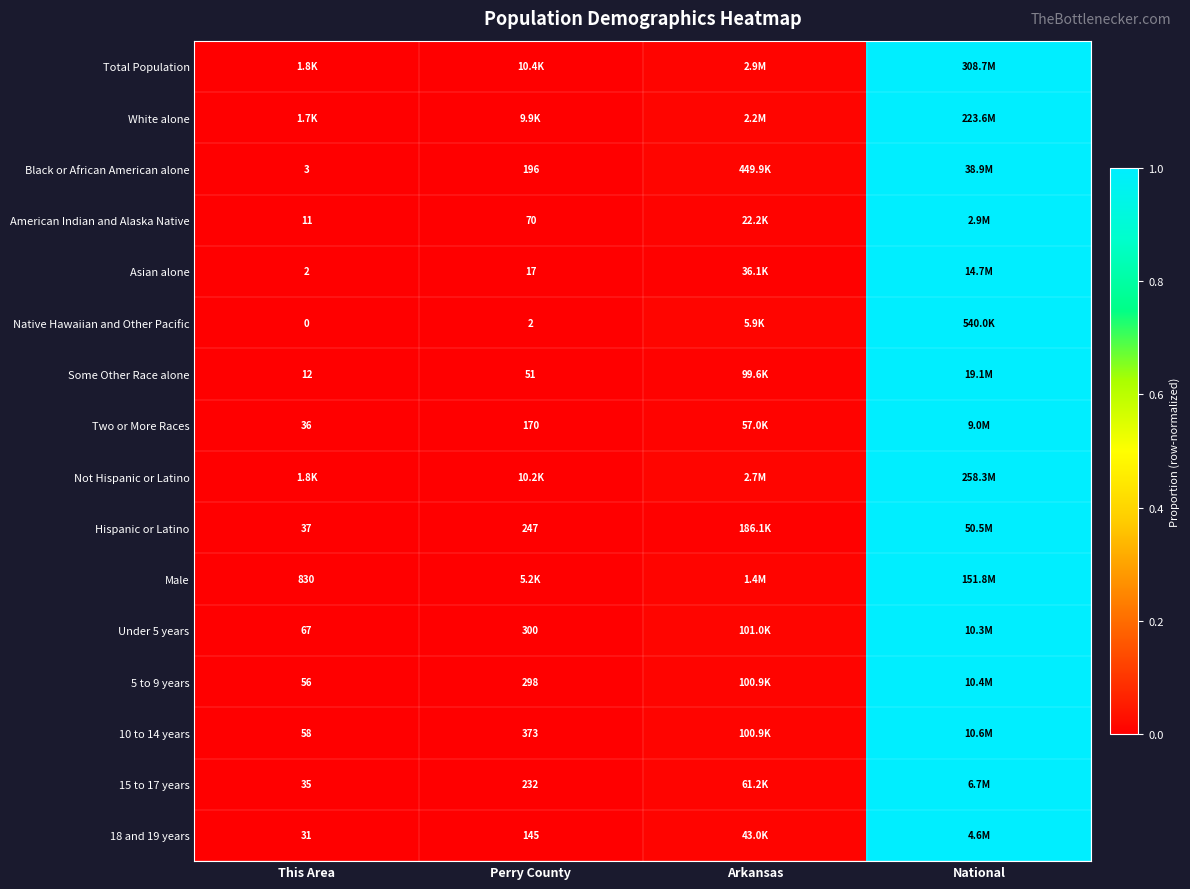

How many distinct data groups are displayed?

16